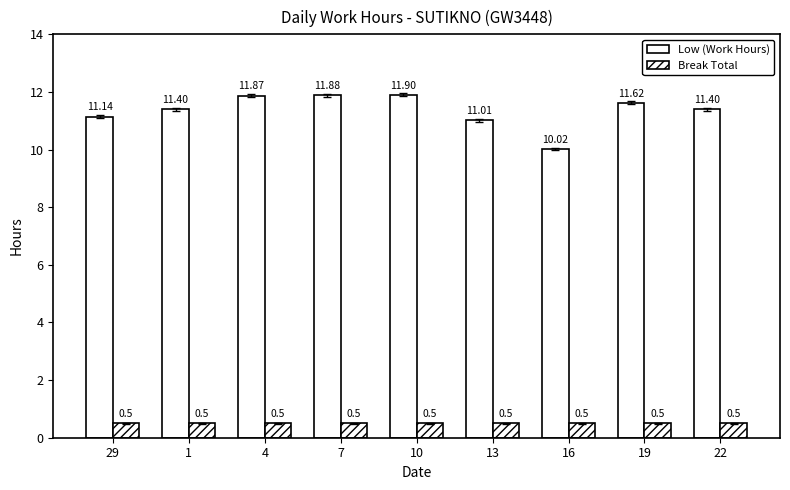

How many values in the Low (Work Hours) series are below 11?

1